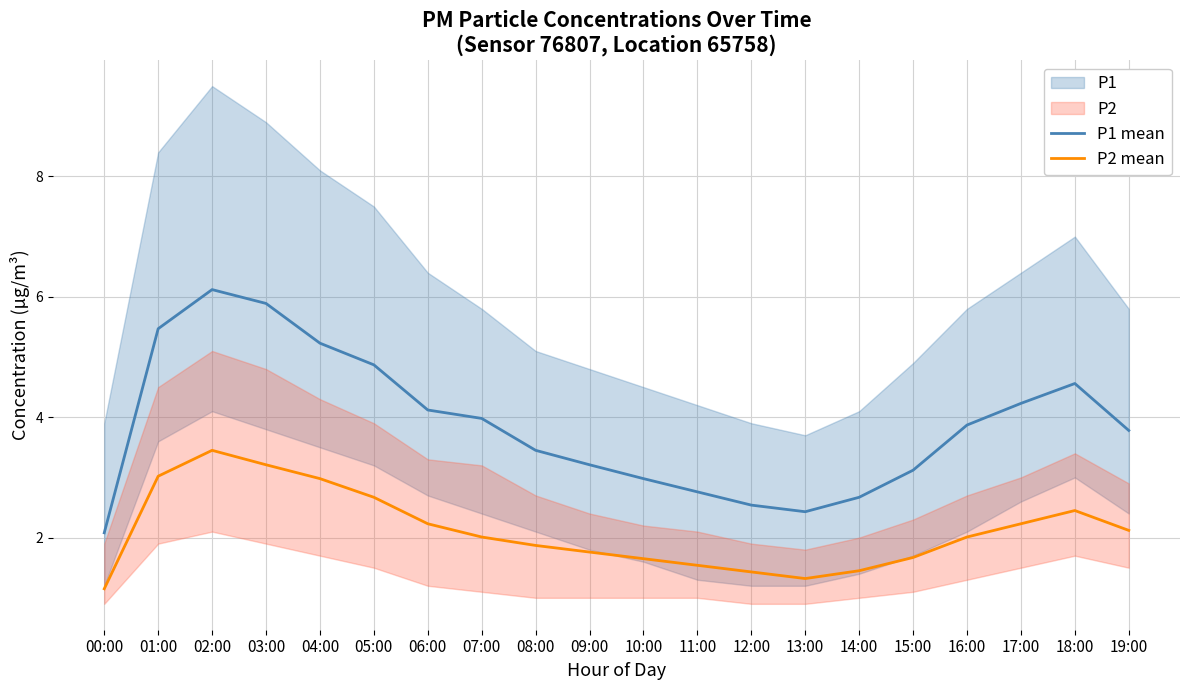

True or false: P1 mean and P2 mean cross at least once.

False